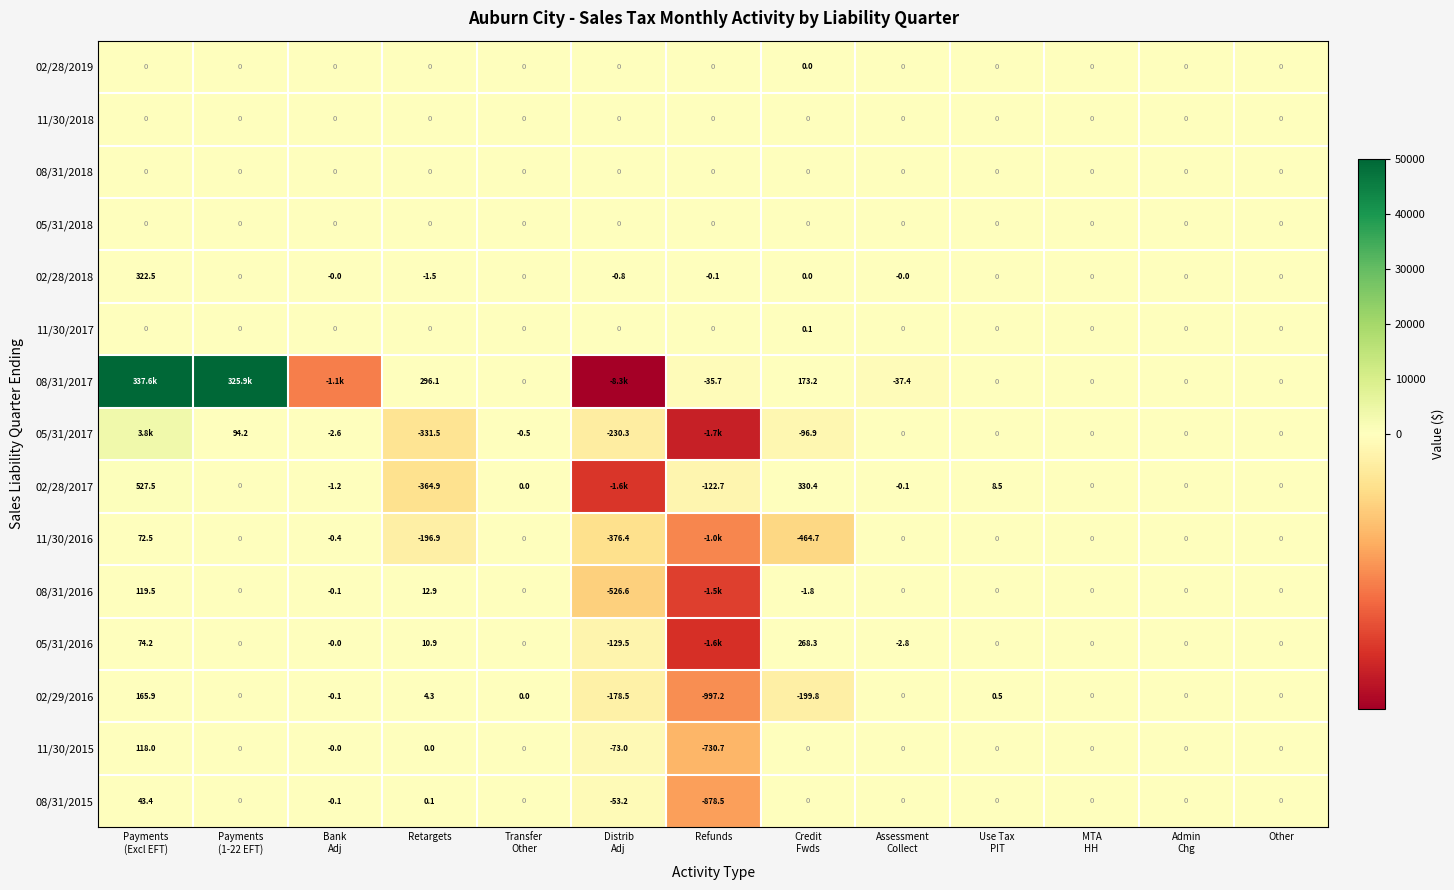

Rank the categories by 05/31/2018 value from lowest to highest.

Payments (Excl EFT), Payments (1-22 EFT), Bank Adj, Retargets, Transfer Other, Distrib Adj, Refunds, Credit Fwds, Assessment Collect, Use Tax PIT, MTA HH, Admin Chg, Other